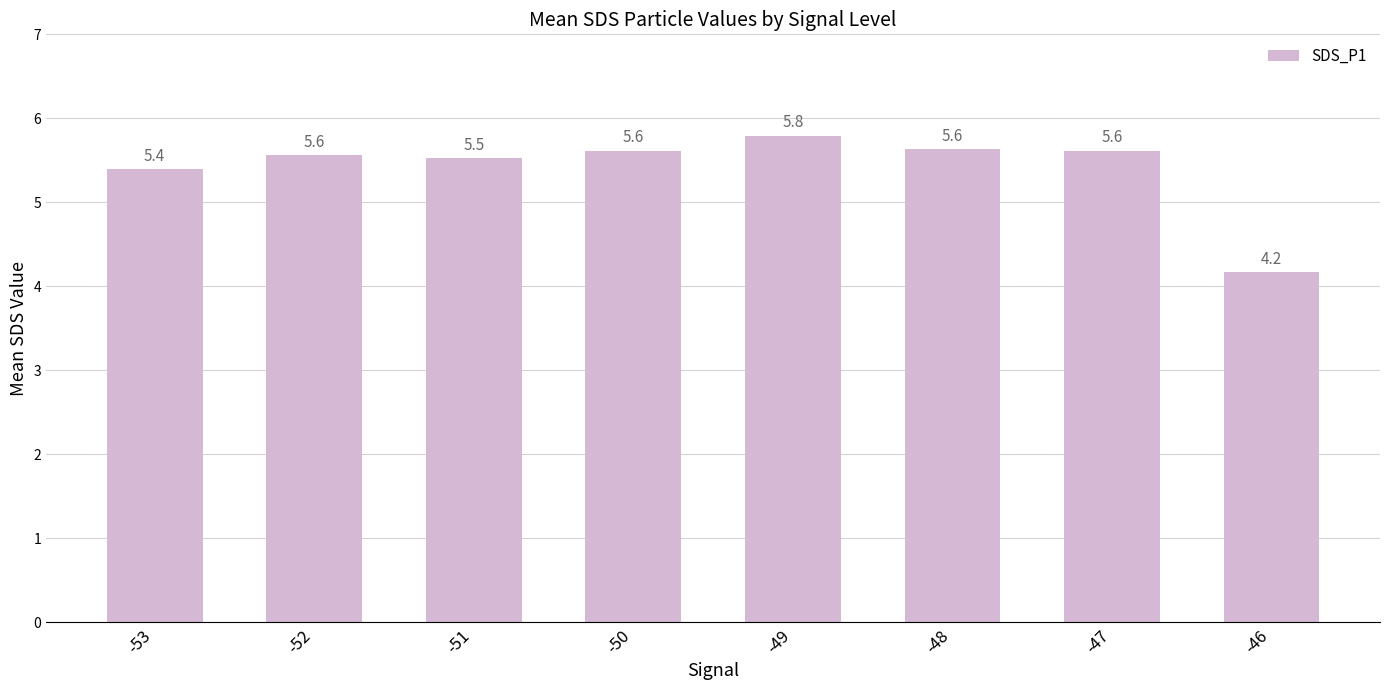

Where is the data nearest to the value 4?

-46